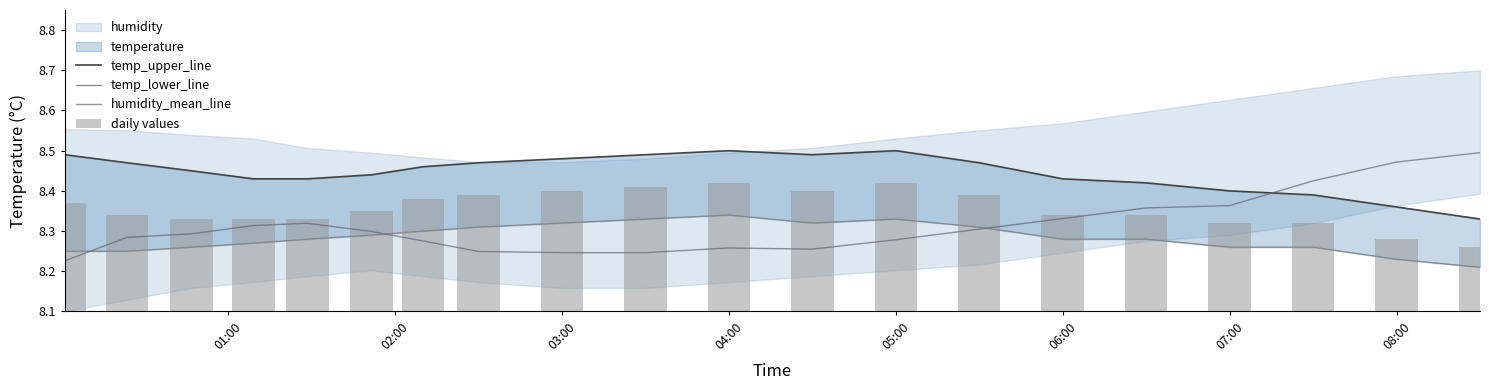

Is it true that humidity_mean_line equals 4.4 at 04:00?

False